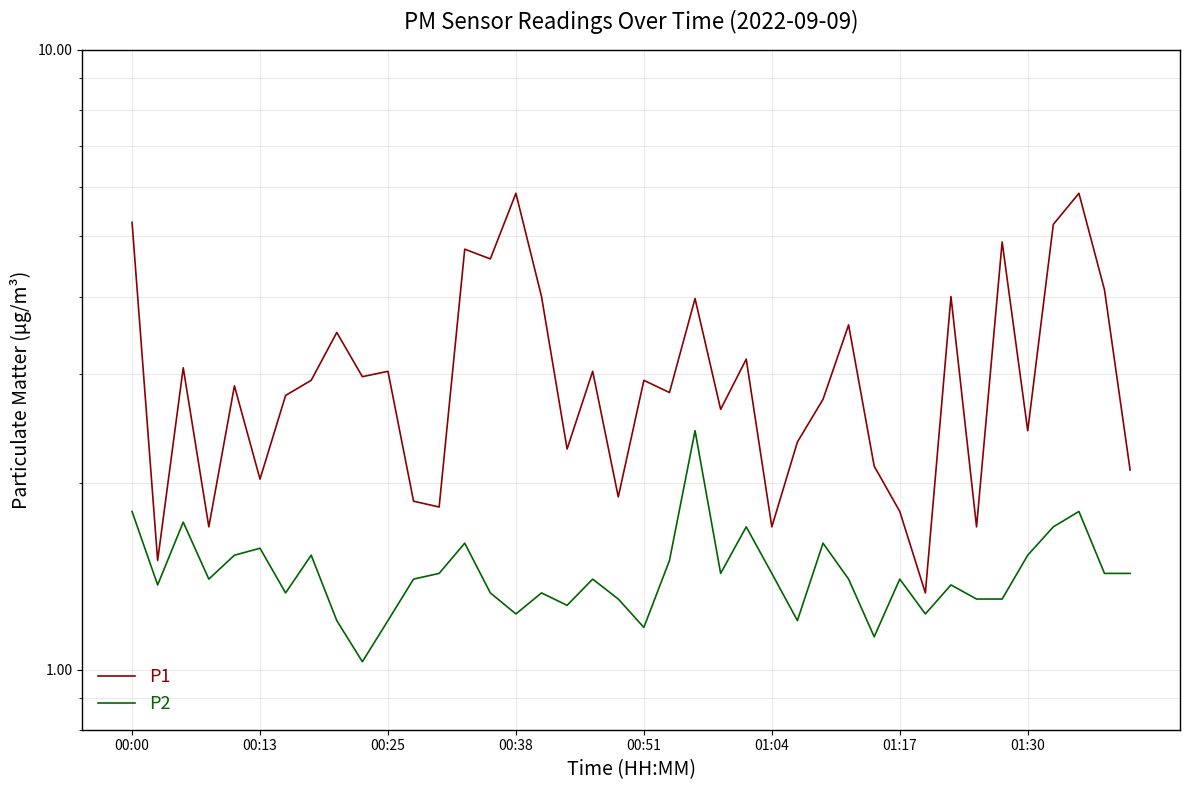

True or false: P2 and P1 intersect in this chart.

False